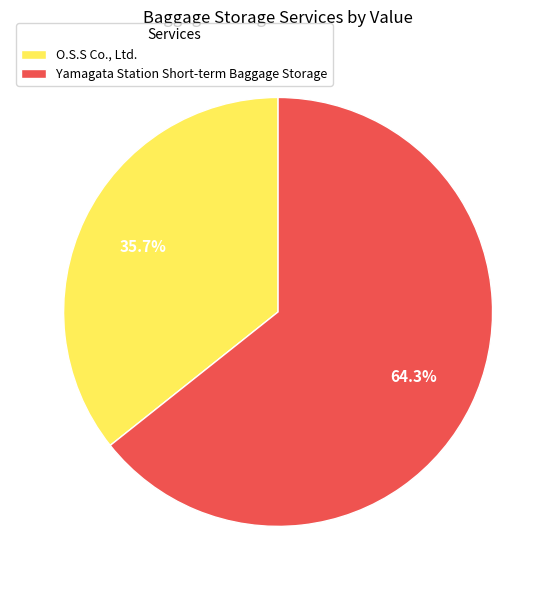

Which category has the smallest portion of the pie?

O.S.S Co., Ltd.